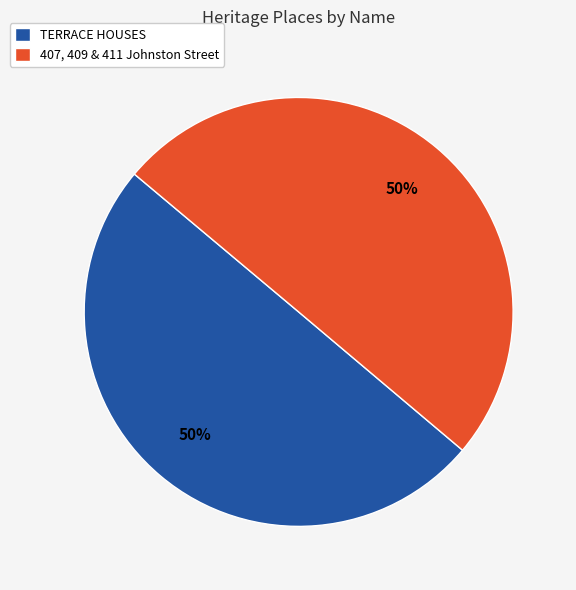

To the nearest percent, what percentage of the pie is 407, 409 & 411 Johnston Street?

50%